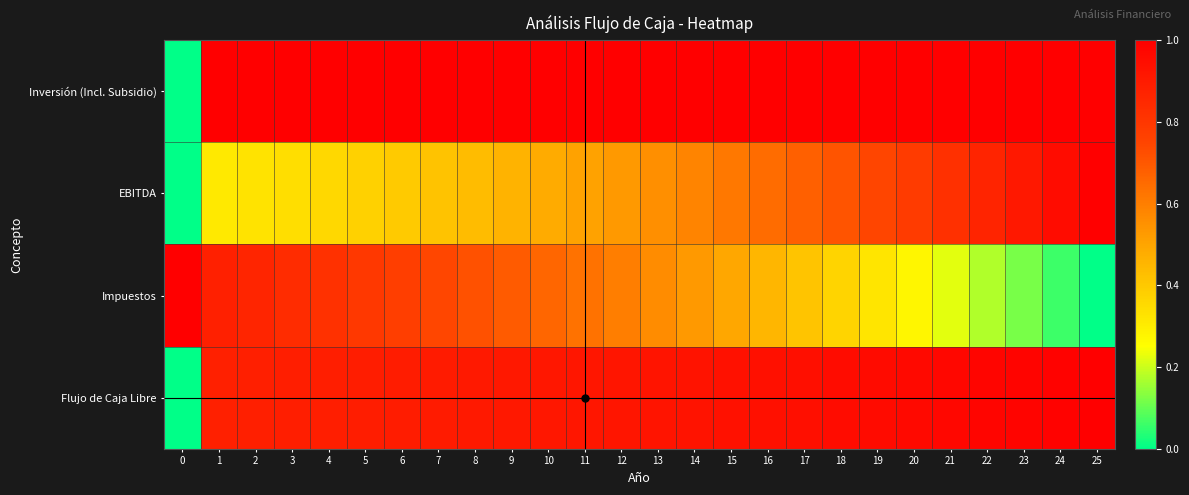

Between 6 and 2, which is larger?

6